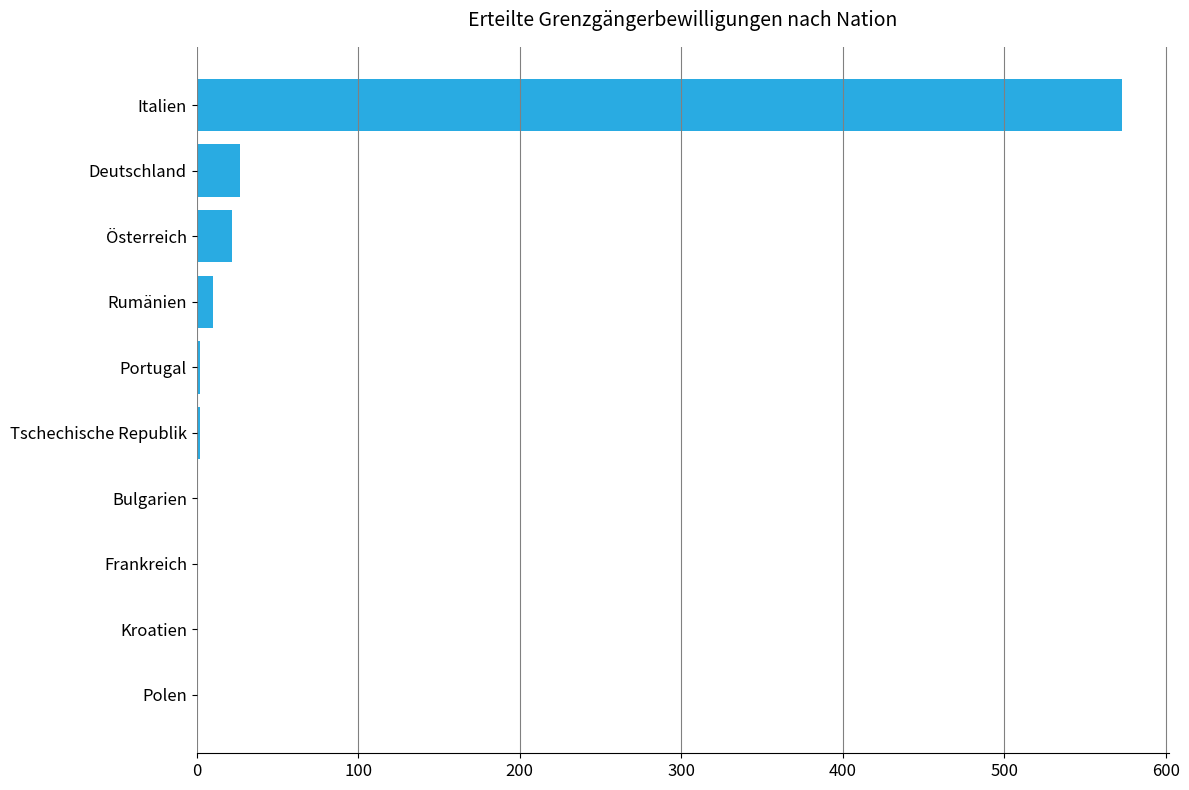

The value at Italien is 573. True or false?

True